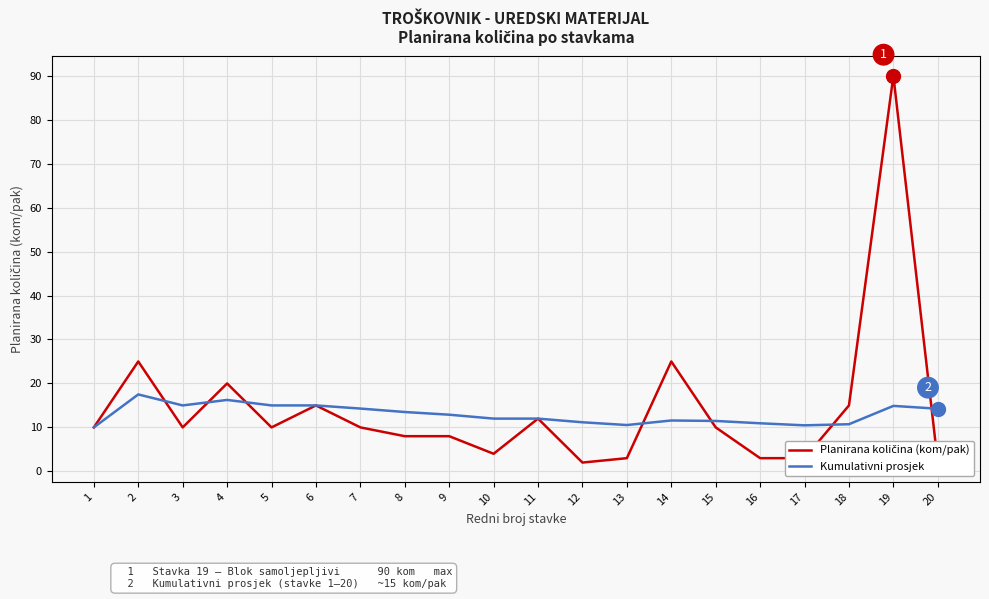

What are all the series names shown in the legend?

Planirana količina (kom/pak), Kumulativni prosjek